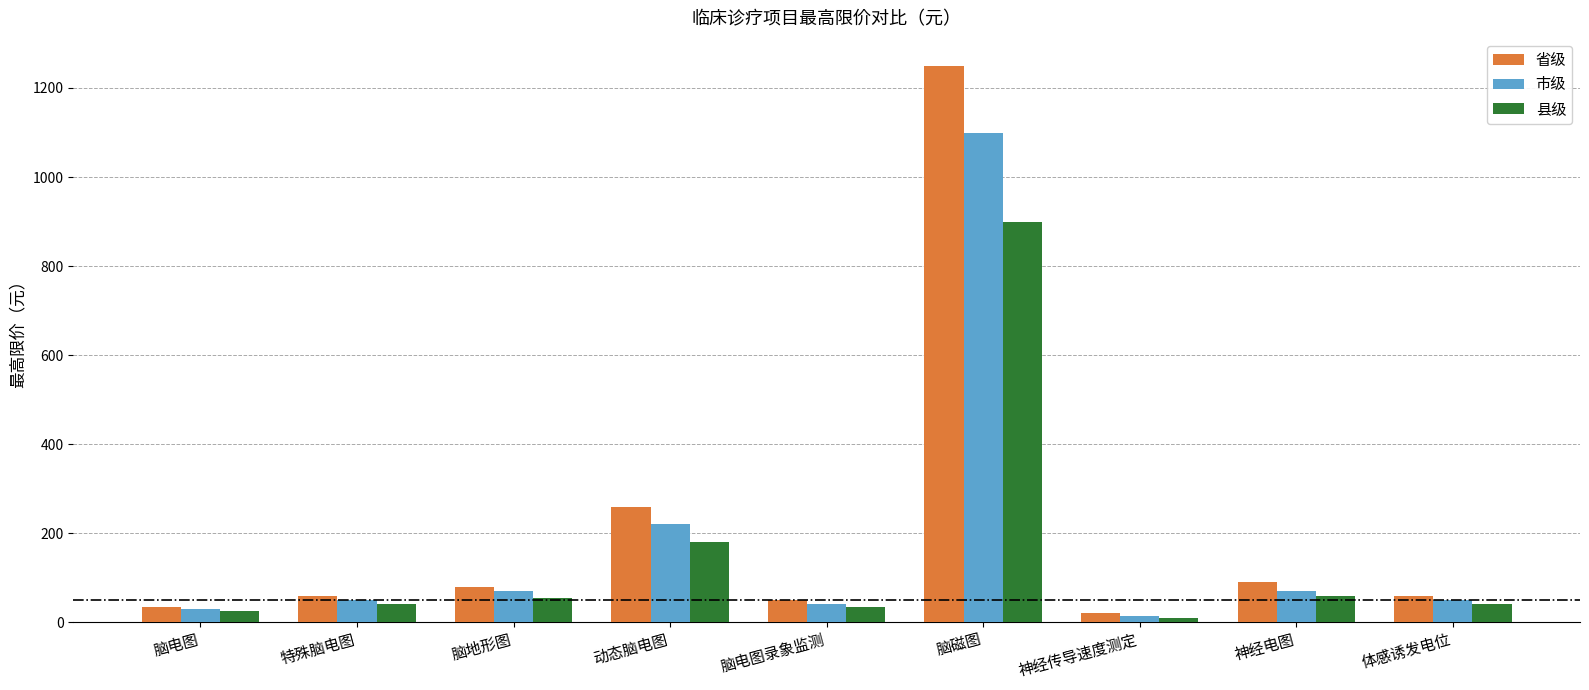

How many bars are there in each group?

3